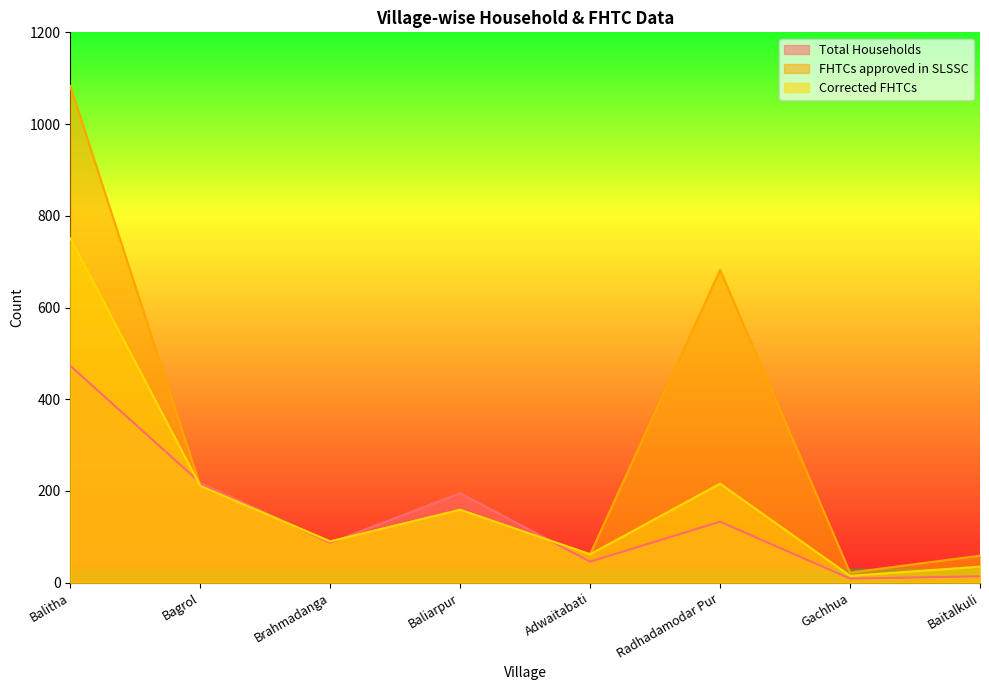

Does the chart have visible grid lines?

No